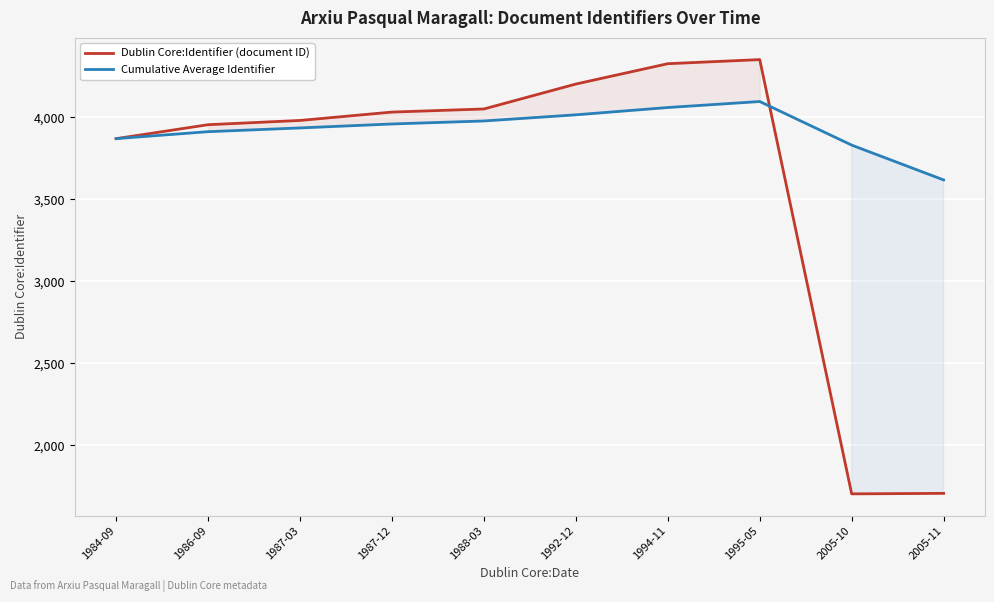

List the series in order of their peak value, lowest first.

Cumulative Average Identifier, Dublin Core:Identifier (document ID)